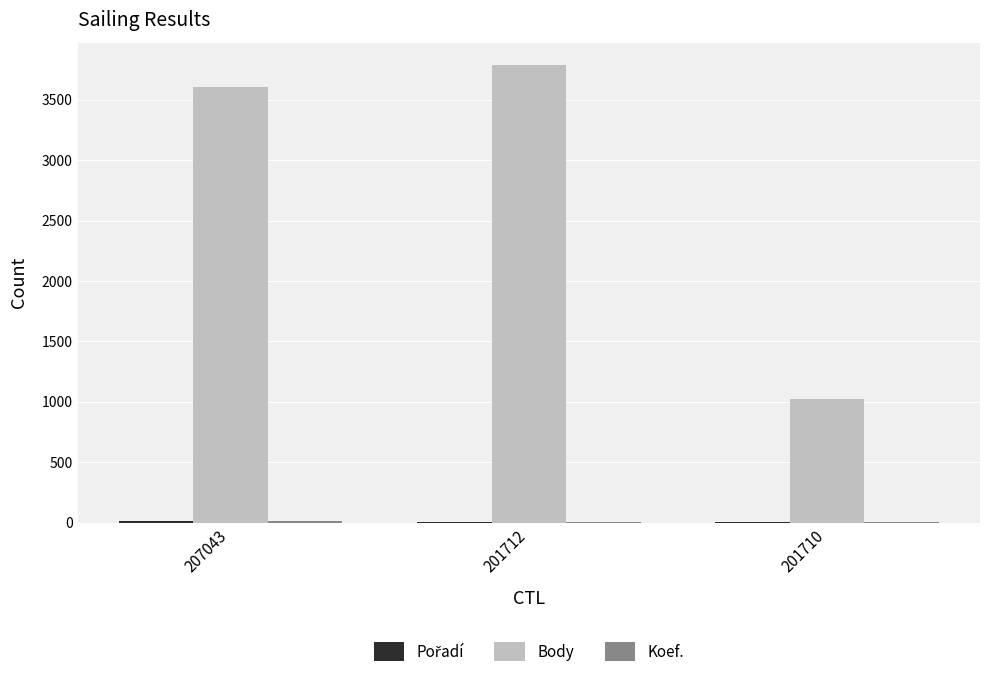

What is the sum of all Body values?

8416